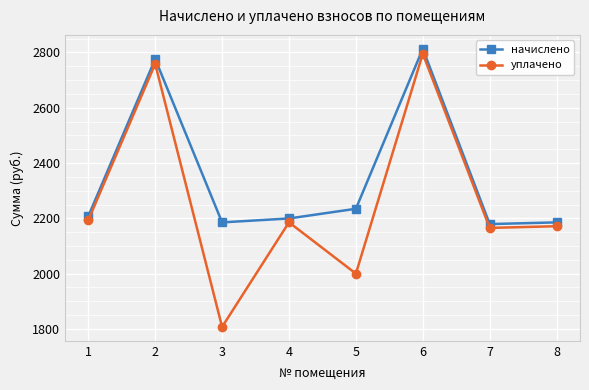

Where does the уплачено series first go above 2185?

1